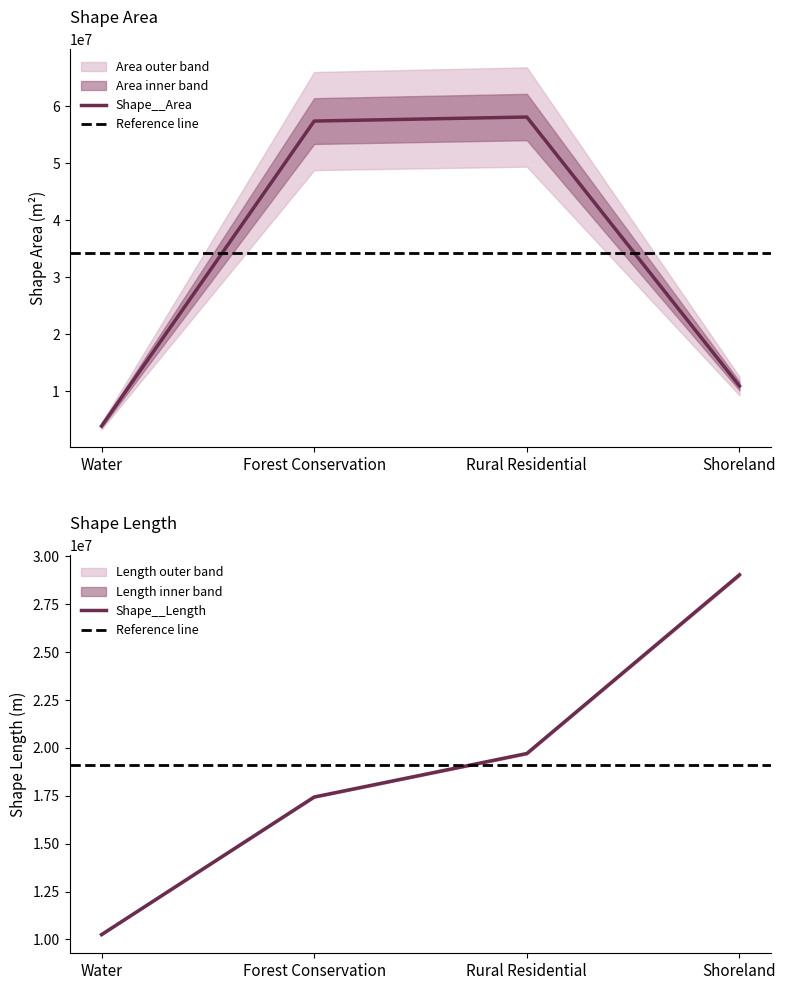

Reading right to left, transcribe all the data shown in this chart.

Shape__Area: Shoreland=10880553.3	Rural Residential=58087630.9	Forest Conservation=57377280.1	Water=3848238.0
Shape__Length: Shoreland=29043815.5	Rural Residential=19708947.9	Forest Conservation=17436926.5	Water=10248731.3